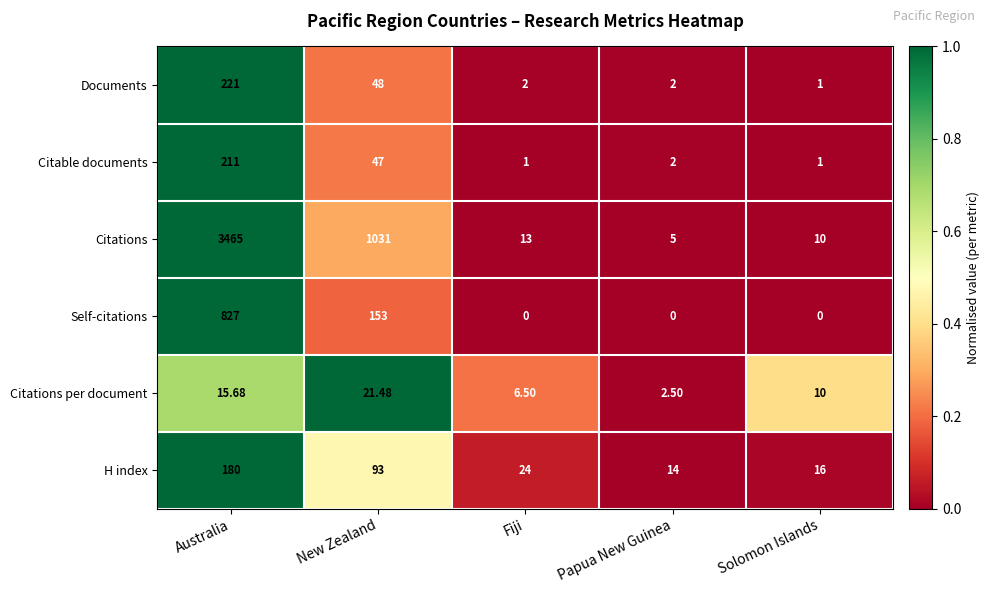

Which series has the largest range (max minus min)?

Citations